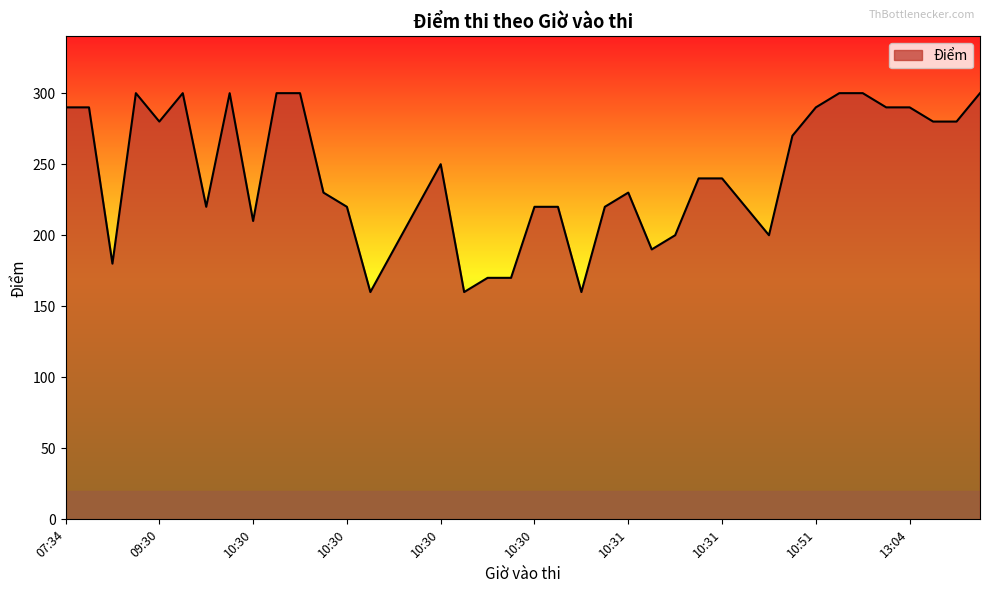

What is the greatest value displayed?

300